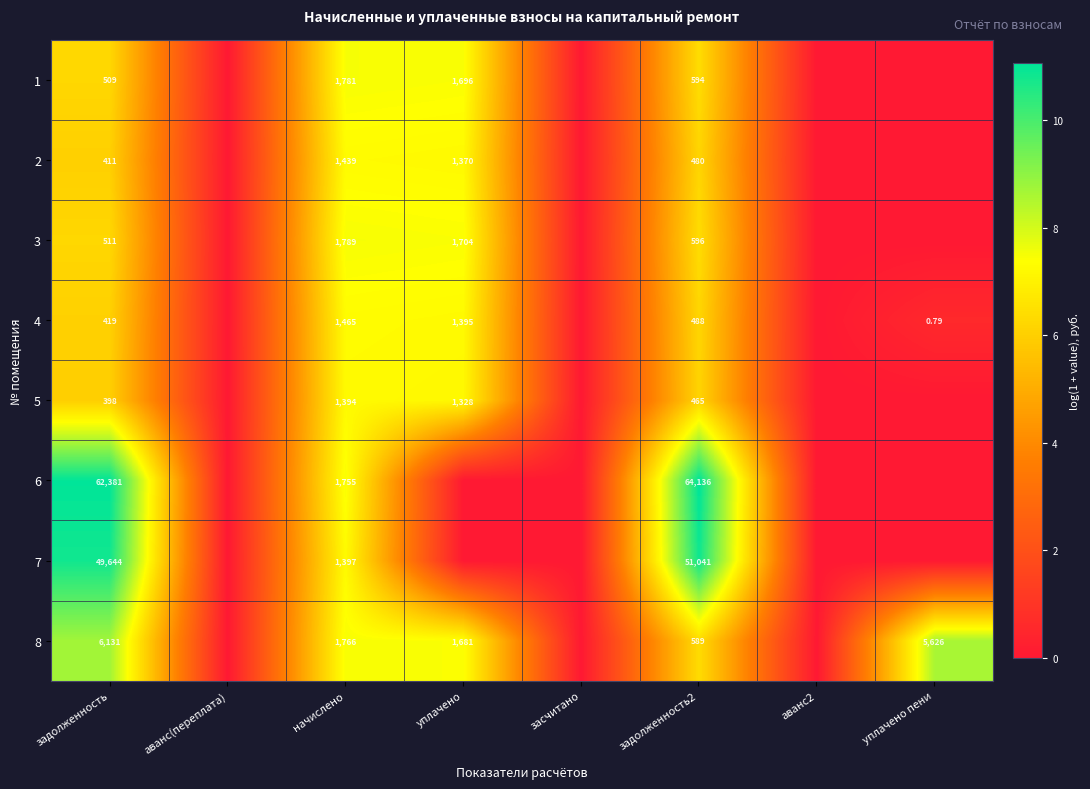

Is the value of 4 at уплачено пени greater than the value of 8 at аванс(переплата)?

Yes